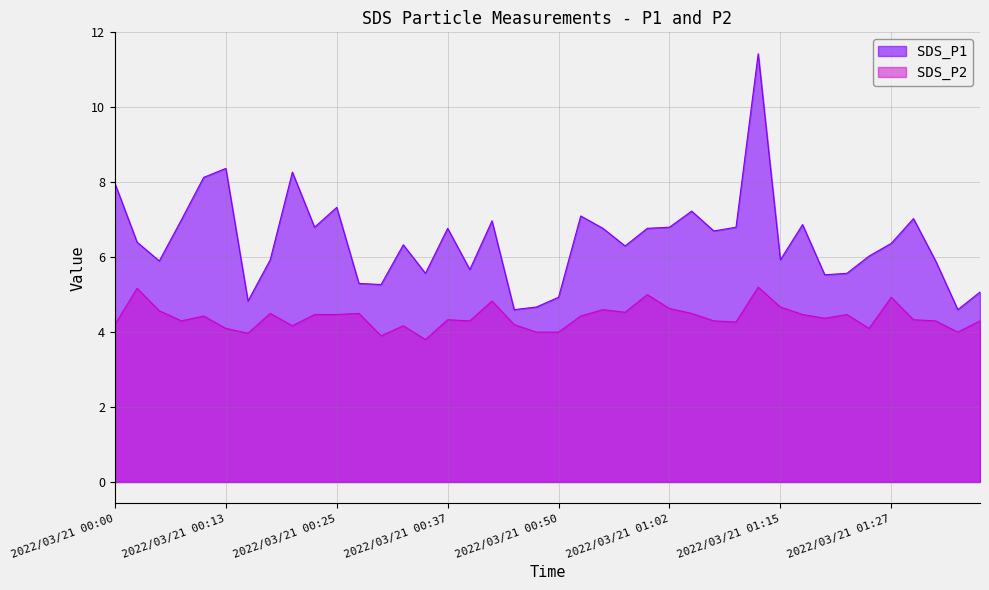

What is the difference between the maximum and second lowest values in the SDS_P2 series?

1.3